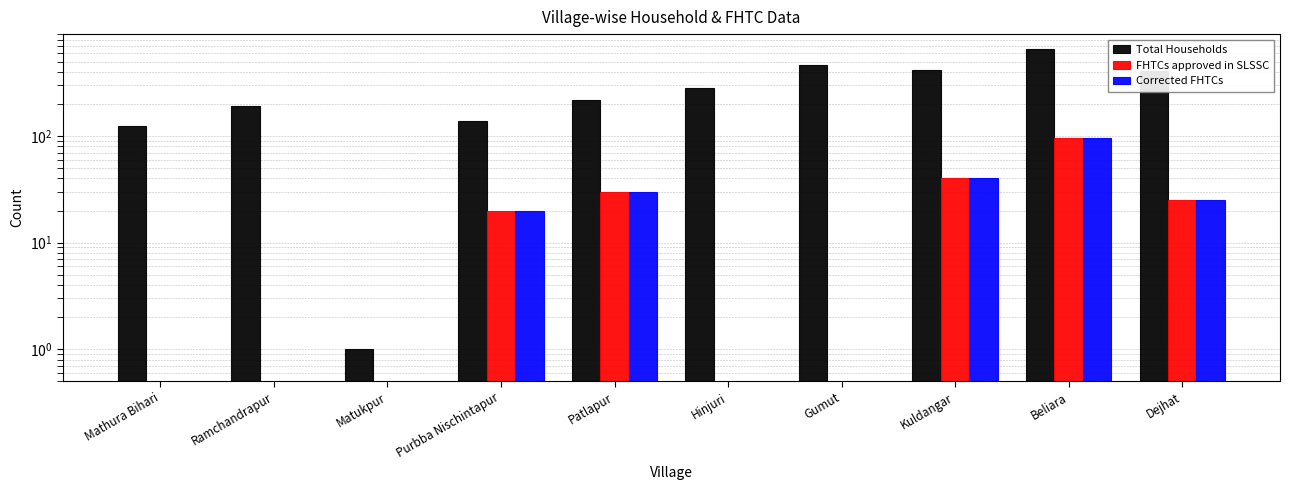

List the labels in order of FHTCs approved in SLSSC value, smallest first.

Mathura Bihari, Ramchandrapur, Matukpur, Hinjuri, Gumut, Purbba Nischintapur, Dejhat, Patlapur, Kuldangar, Beliara